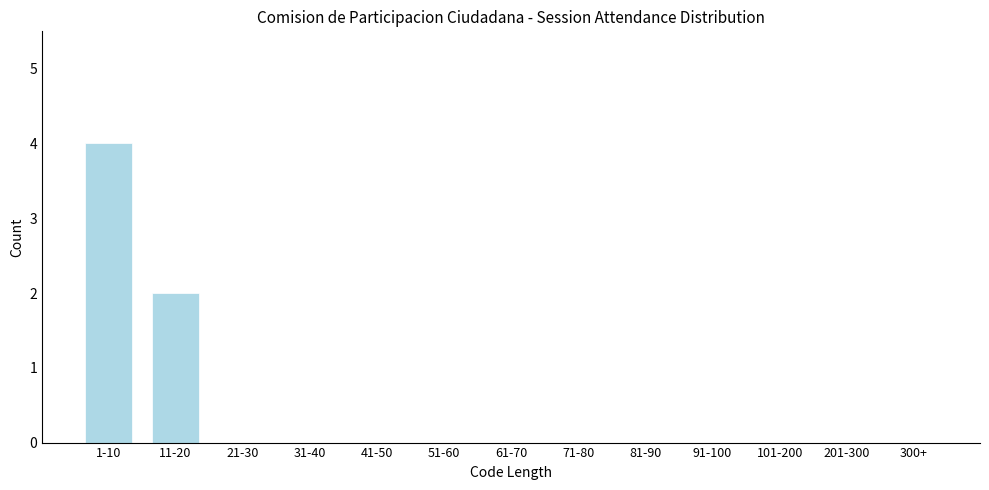

Reading left to right, transcribe all the data shown in this chart.

1-10=4	11-20=2	21-30=0	31-40=0	41-50=0	51-60=0	61-70=0	71-80=0	81-90=0	91-100=0	101-200=0	201-300=0	300+=0